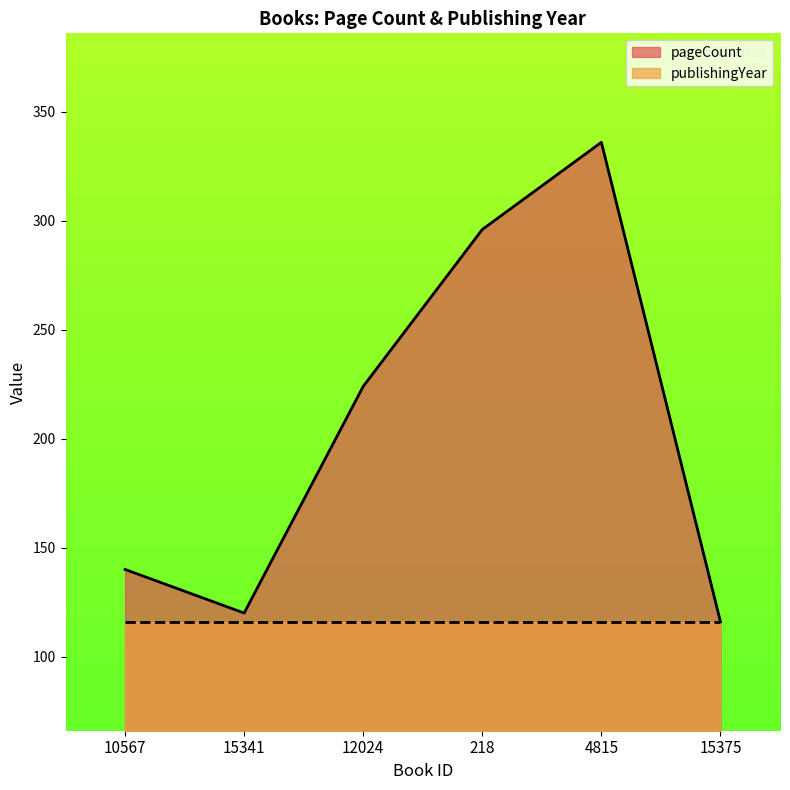

How many series are shown in this chart?

2